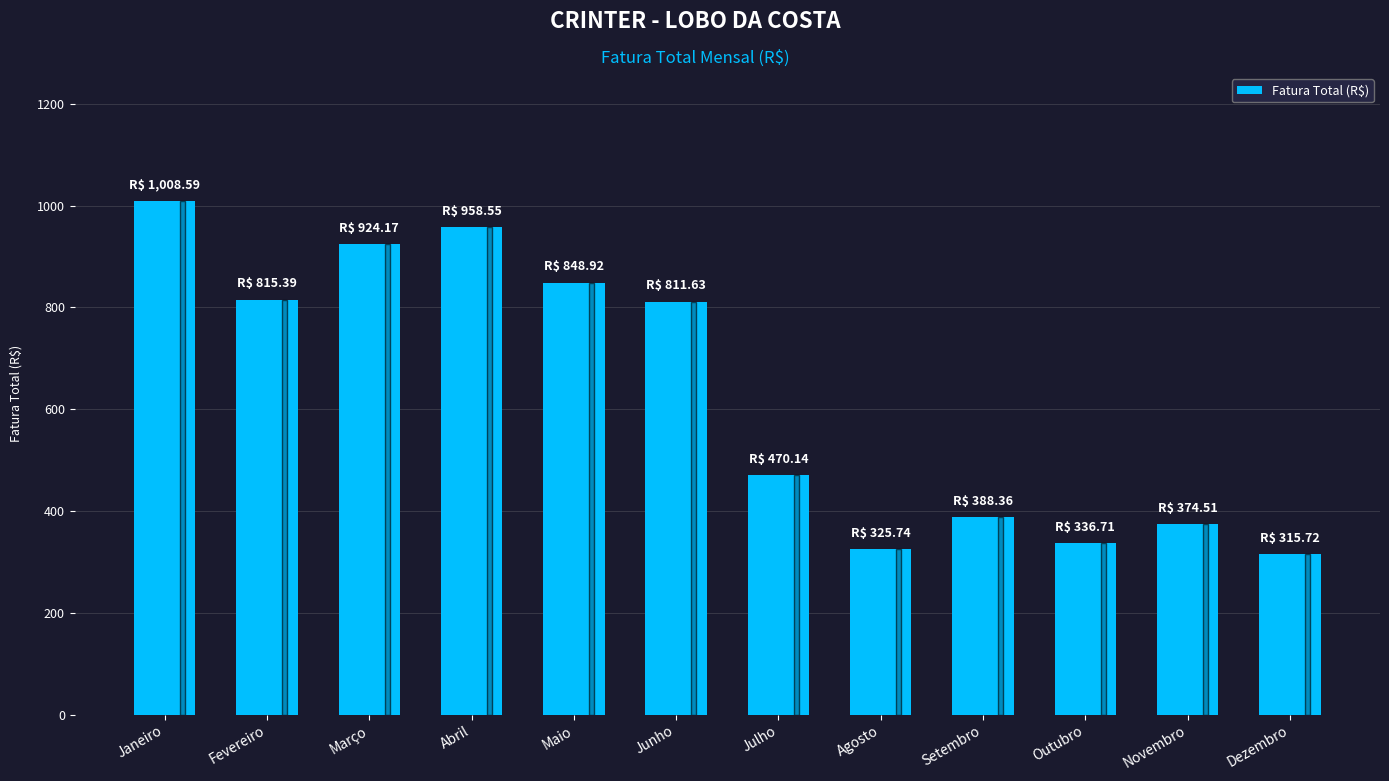

What is the sum of all values?

7578.4